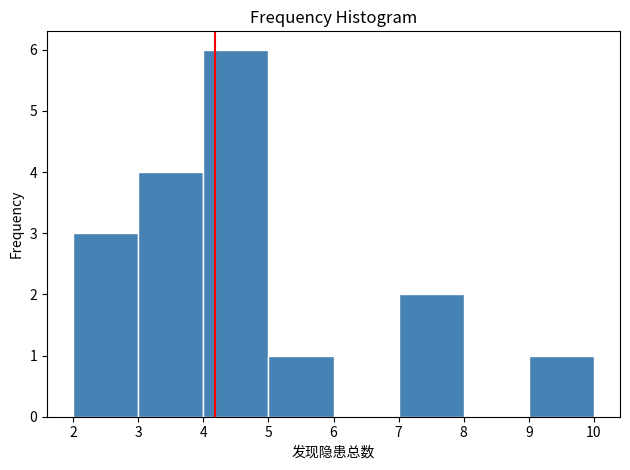

Reading left to right, list every bar in this chart as the range it spans on the x-axis followed by its height. The values are not printed on the chart, so give them approximately, as read against the axis.

2 to 3: 3
3 to 4: 4
4 to 5: 6
5 to 6: 1
6 to 7: 0
7 to 8: 2
8 to 9: 0
9 to 10: 1